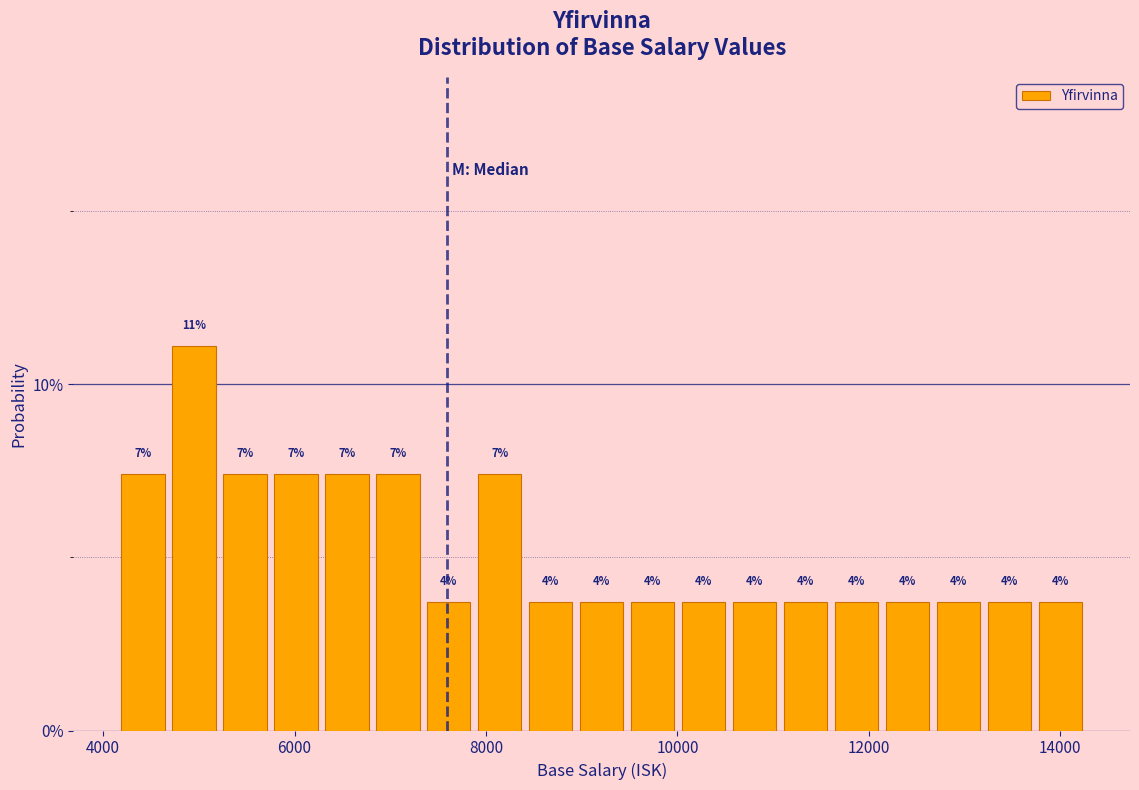

Around what value on the x-axis is the tallest bar? Give the approximate position of its centre, as read against the axis.

5000